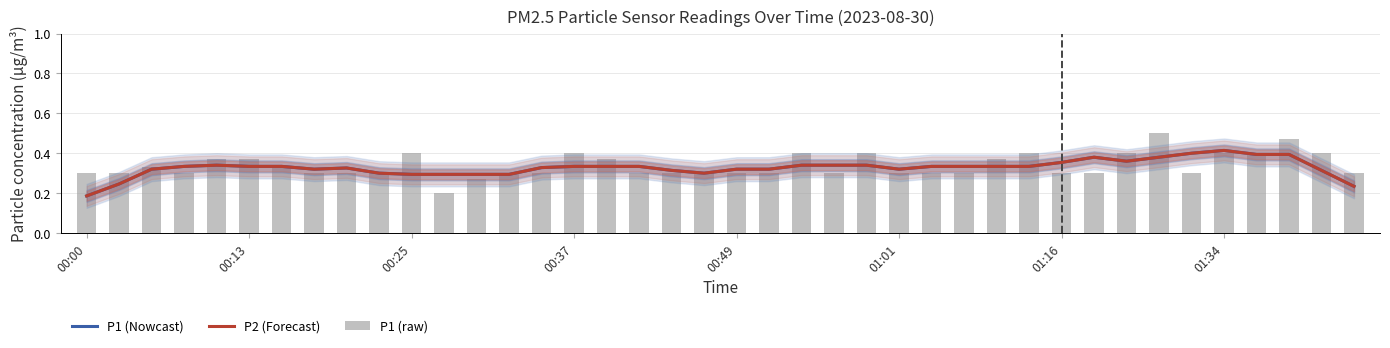

True or false: P1 (Nowcast) has a value of 0.2 at 00:13.

True